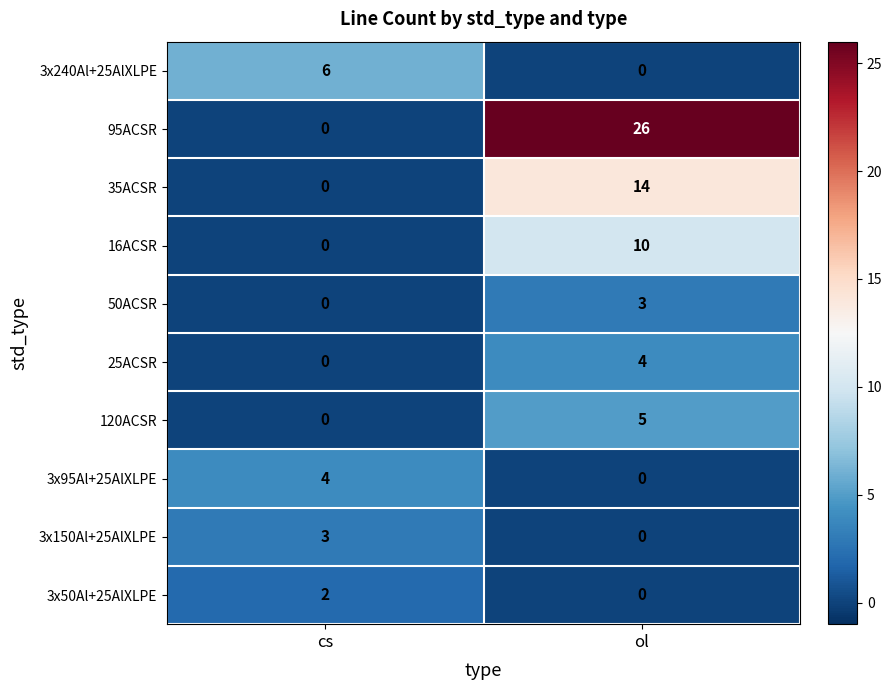

Which category has the highest value in the 35ACSR series?

ol